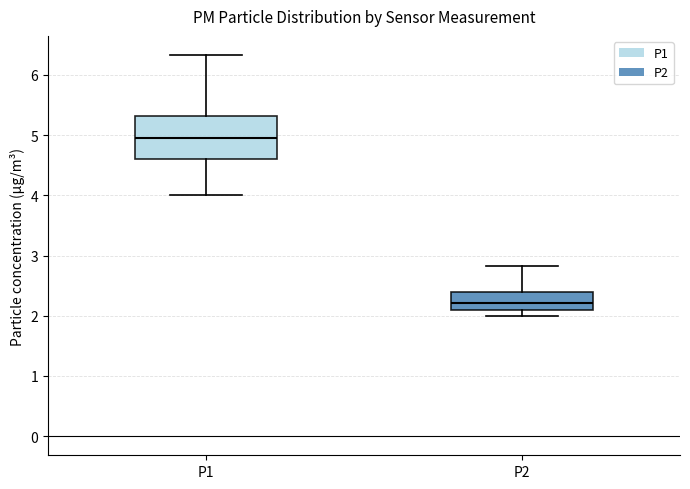

Comparing the boxes themselves (not the whiskers), which one is the tallest?

P1